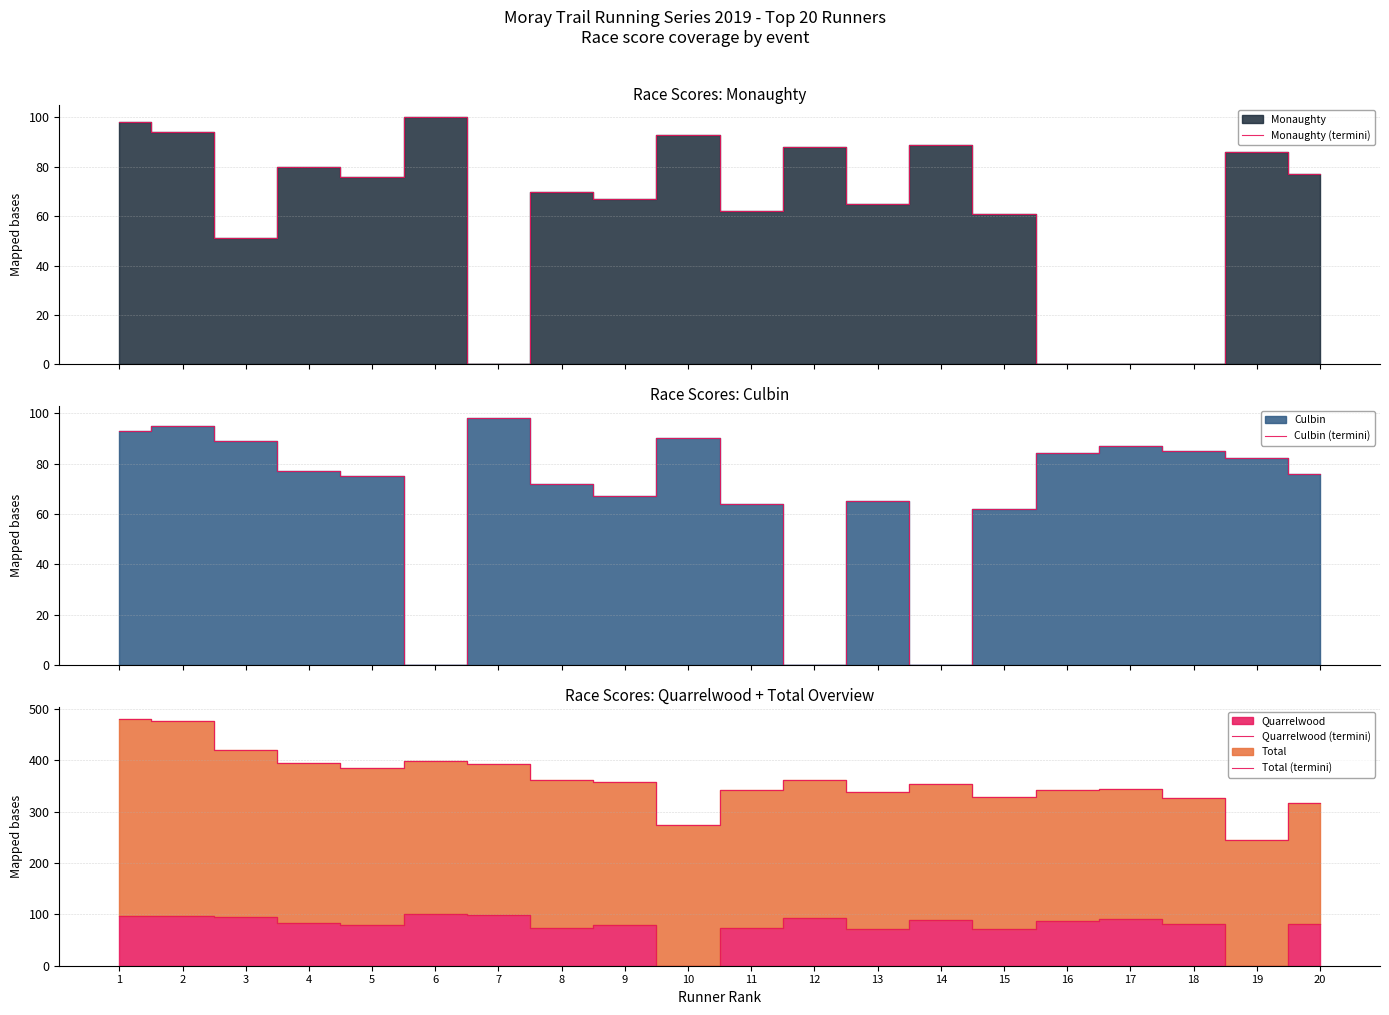

The Total (termini) series shows 345 at 17. True or false?

True